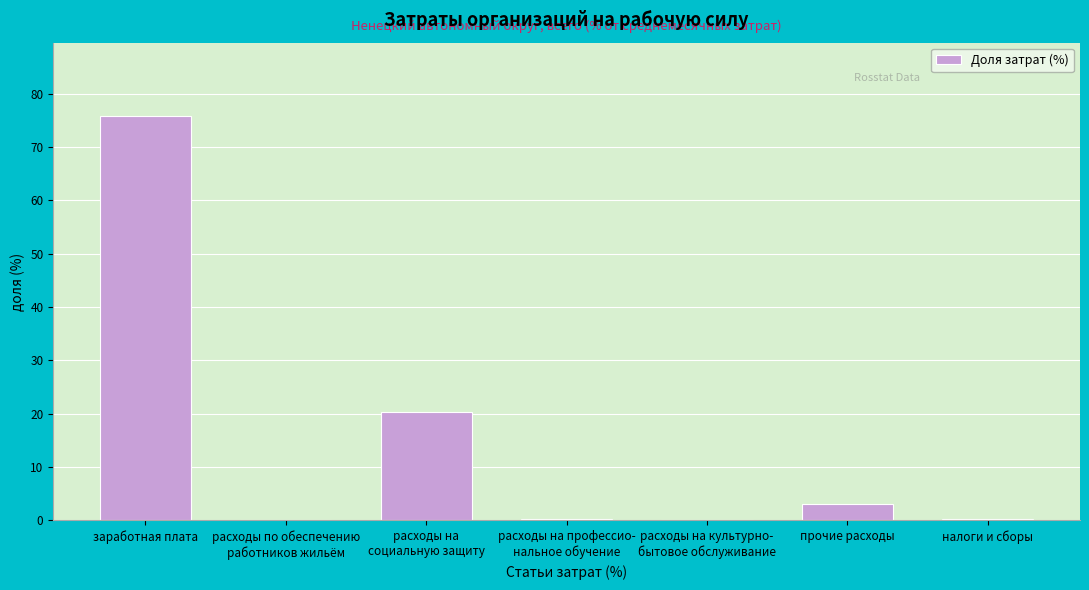

Which label corresponds to the largest value in the chart?

заработная плата